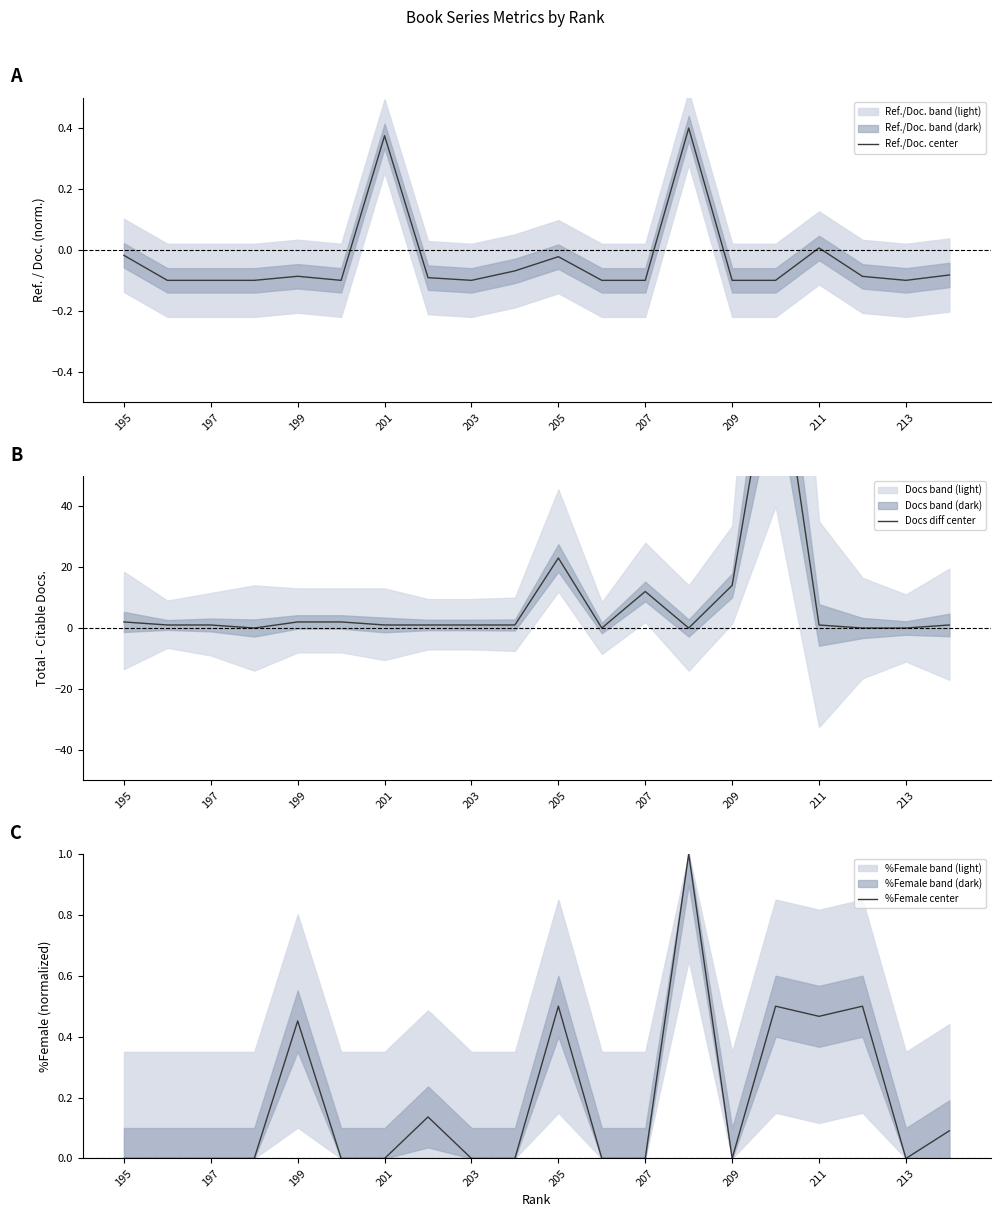

What is the value of the Ref./Doc. center point at the 4th from the left?

-0.1